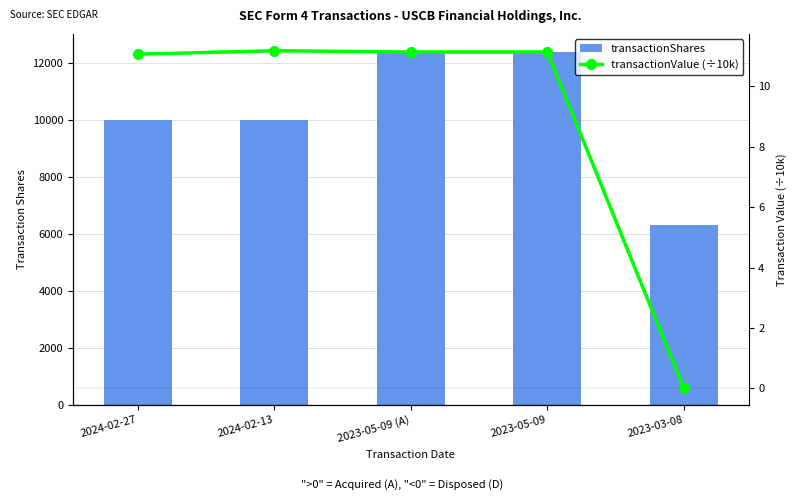

Which series has the widest spread of values?

transactionShares